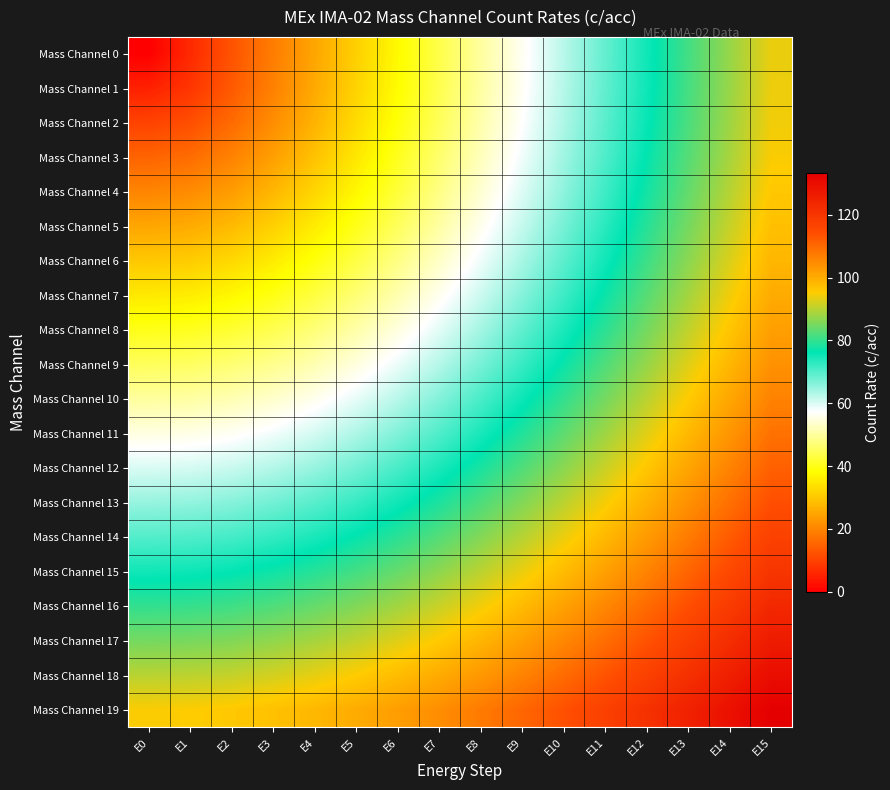

Which category has the highest value across all series?

E15